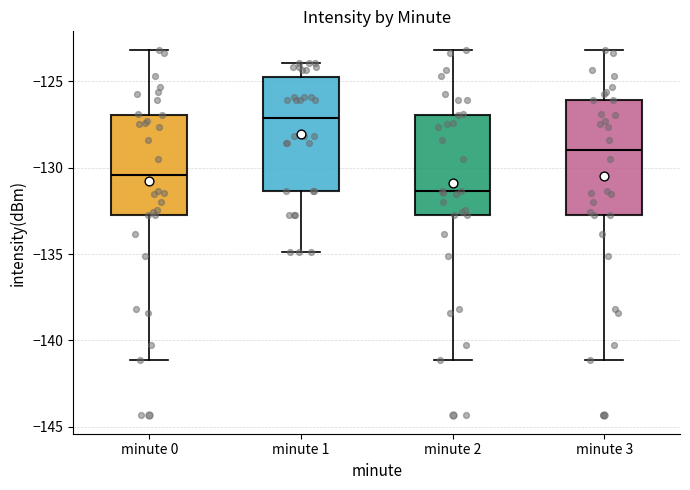

Reading left to right, read every box against the y-axis: the position of its median line, the range the box covers, and the ends of its whiskers. The values are not printed on the chart, so give them approximately, as read against the axis.

minute 0: median -130.5, box -132.5 to -127.0, whiskers -141.0 to -123.0
minute 1: median -127.0, box -131.5 to -124.5, whiskers -135.0 to -124.0
minute 2: median -131.5, box -132.5 to -127.0, whiskers -141.0 to -123.0
minute 3: median -129.0, box -132.5 to -126.0, whiskers -141.0 to -123.0